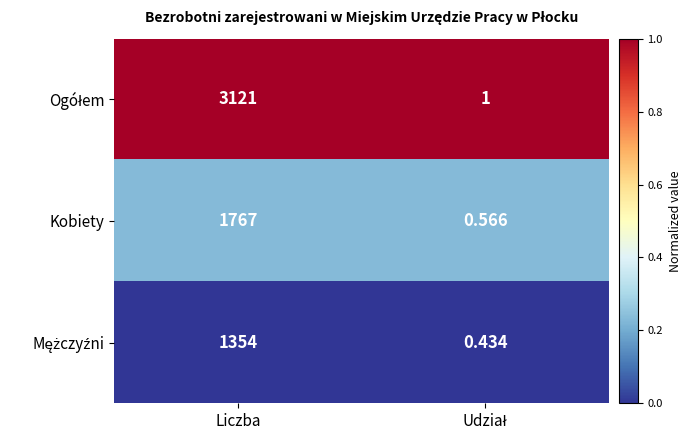

At which label does Kobiety reach its peak?

Liczba